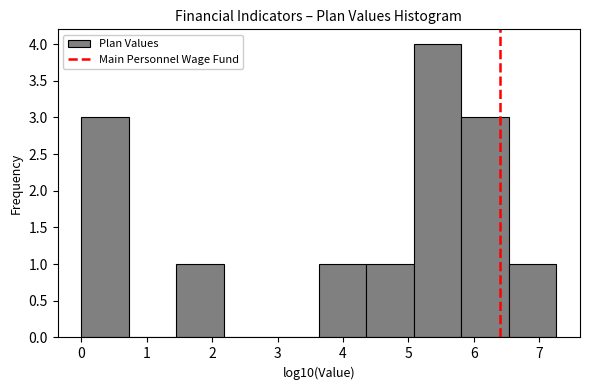

Reading left to right, transcribe this chart: for each bar, give the range it covers on the x-axis and its height. Neither the bar edges nor the heights are printed on the chart, so give them approximately, as read against the axes.

0.0 to 0.7: 3
0.7 to 1.5: 0
1.5 to 2.2: 1
2.2 to 2.9: 0
2.9 to 3.6: 0
3.6 to 4.4: 1
4.4 to 5.1: 1
5.1 to 5.8: 4
5.8 to 6.5: 3
6.5 to 7.3: 1